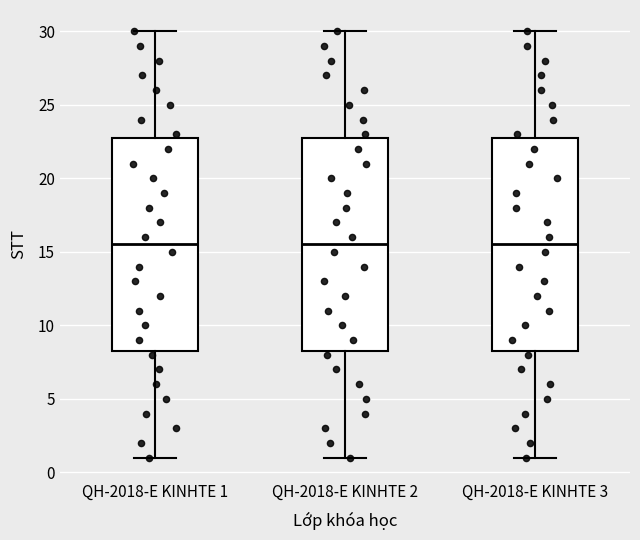

Reading left to right, transcribe this box plot: for each box, give where its median line is, the range the box spans, and where its two whiskers end, as read against the y-axis. The values are not printed on the chart, so give them approximately, as read against the axis.

QH-2018-E KINHTE 1: median 15.5, box 8.5 to 23.0, whiskers 1.0 to 30.0
QH-2018-E KINHTE 2: median 15.5, box 8.5 to 23.0, whiskers 1.0 to 30.0
QH-2018-E KINHTE 3: median 15.5, box 8.5 to 23.0, whiskers 1.0 to 30.0